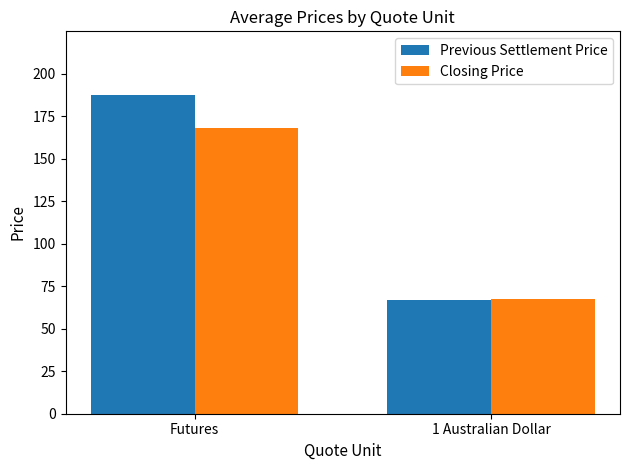

What is the sum of the Closing Price values at Futures and 1 Australian Dollar?

235.3